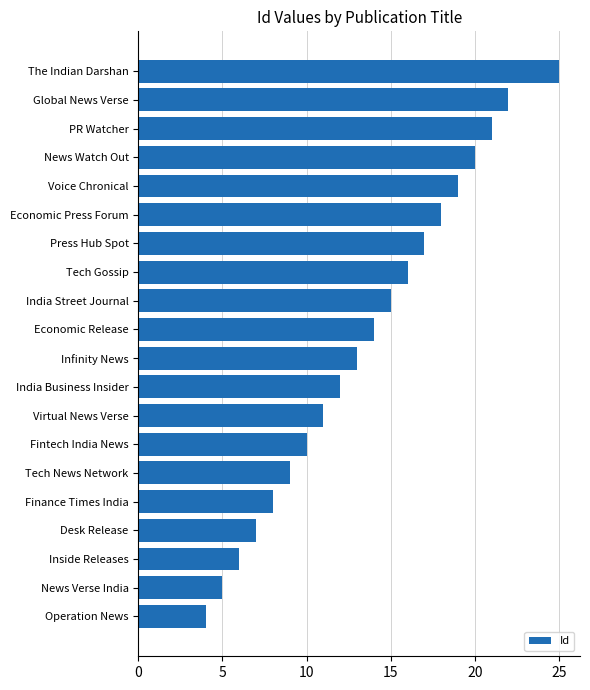

What is the minimum value shown in the chart?

4